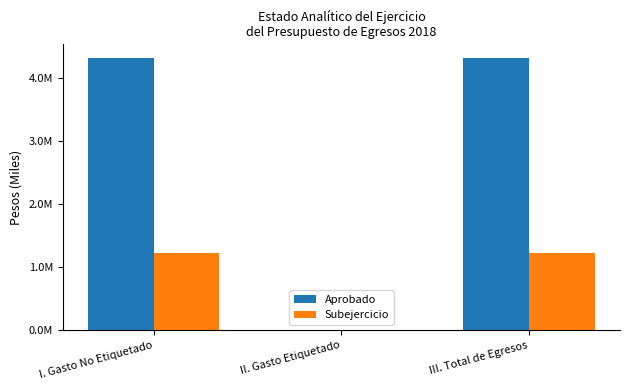

List the series in order of their peak value, lowest first.

Subejercicio, Aprobado